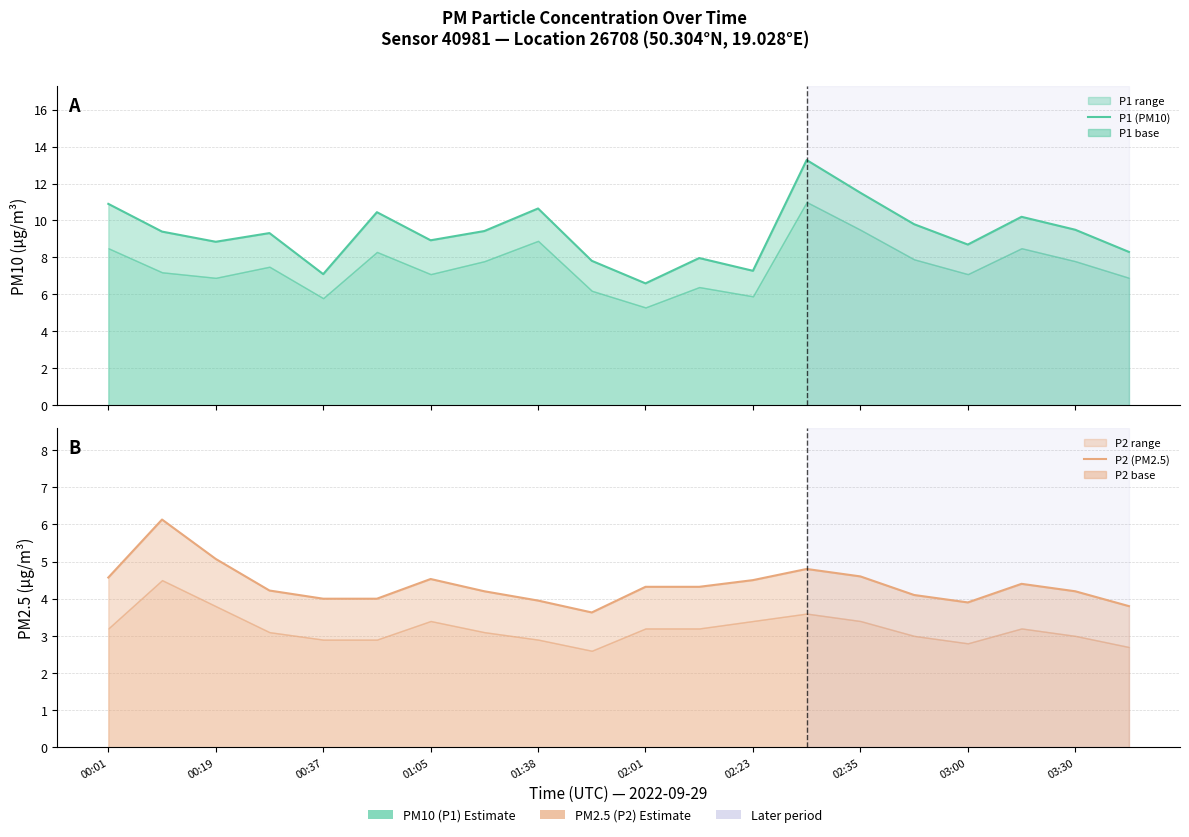

What is the approximate value of P1 (PM10) at 02:23?

7.3